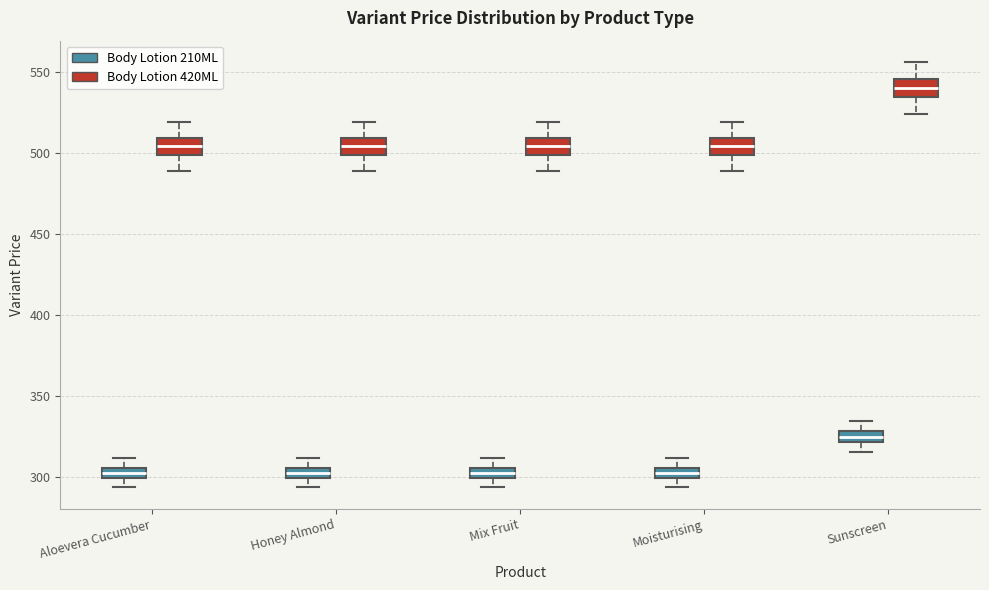

Where does the lower whisker of the box for Sunscreen (Body Lotion 420ML) end on the y-axis? The values are not printed on the chart, so give them approximately, as read against the axis.

525